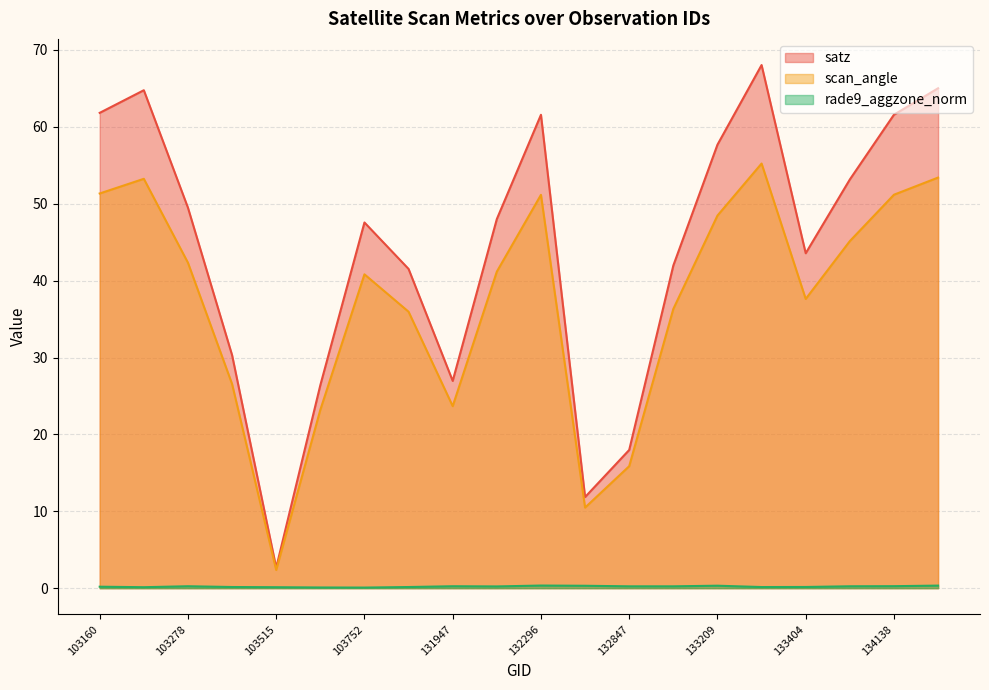

What is the difference between the maximum and second lowest values in the rade9_aggzone_norm series?

0.3